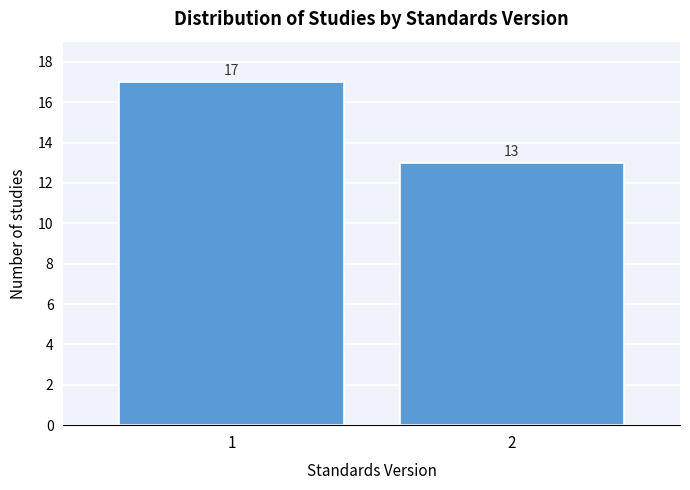

Reading right to left, list all the values displayed in this chart.

2=13	1=17